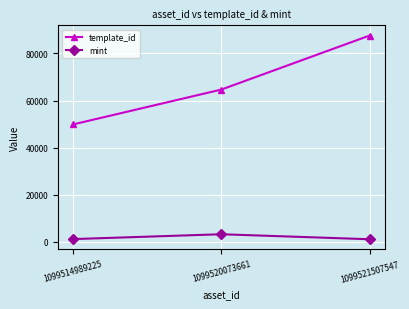

List the labels in order of template_id value, smallest first.

1099514989225, 1099520073661, 1099521507547